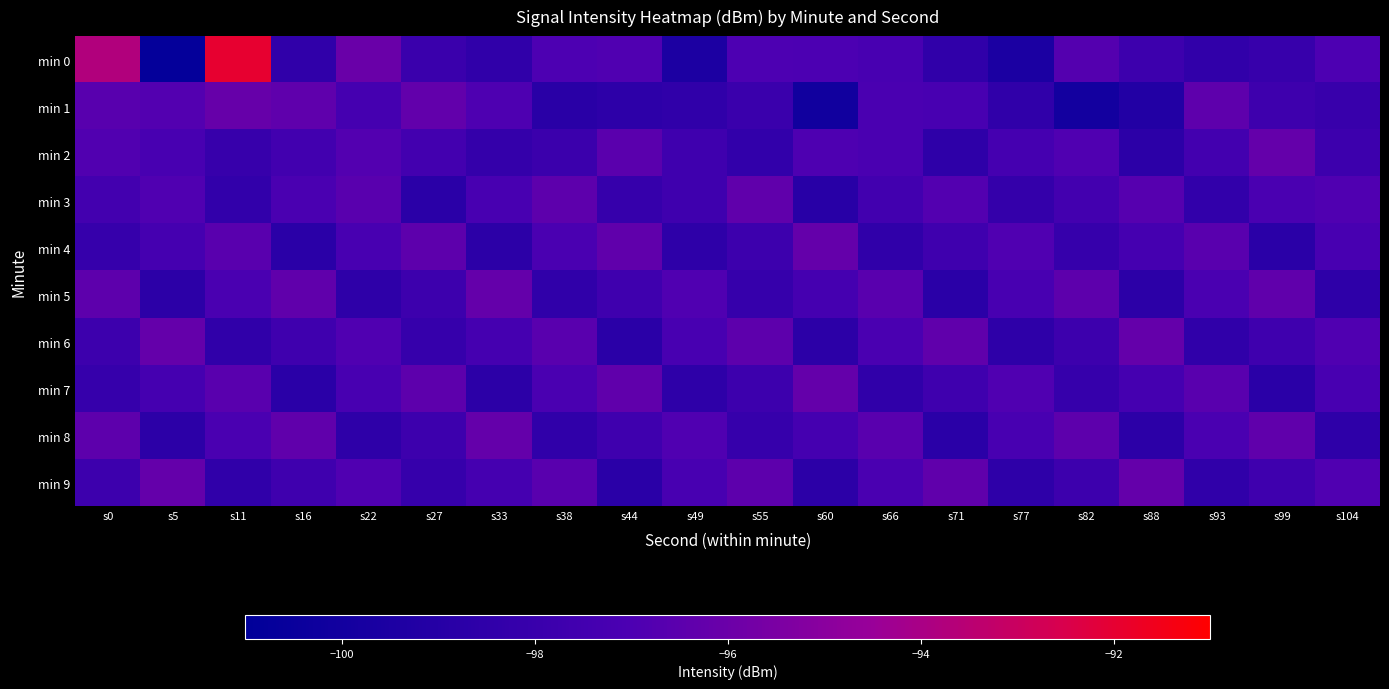

Between s27 and s60, which is larger?

s60